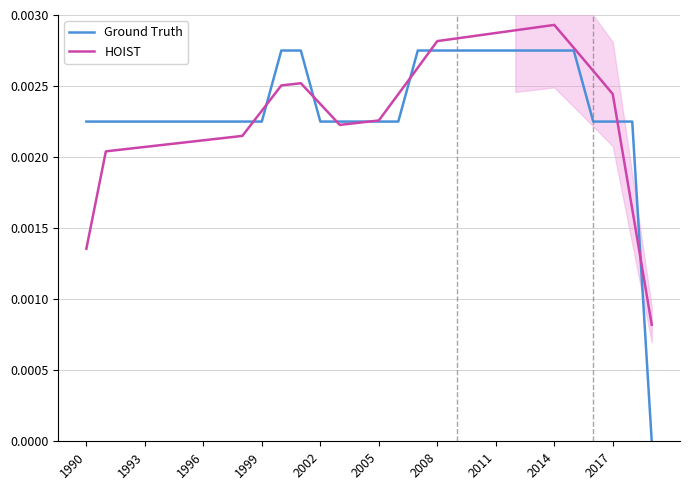

Which has a higher value, 1993 or 16?

1993